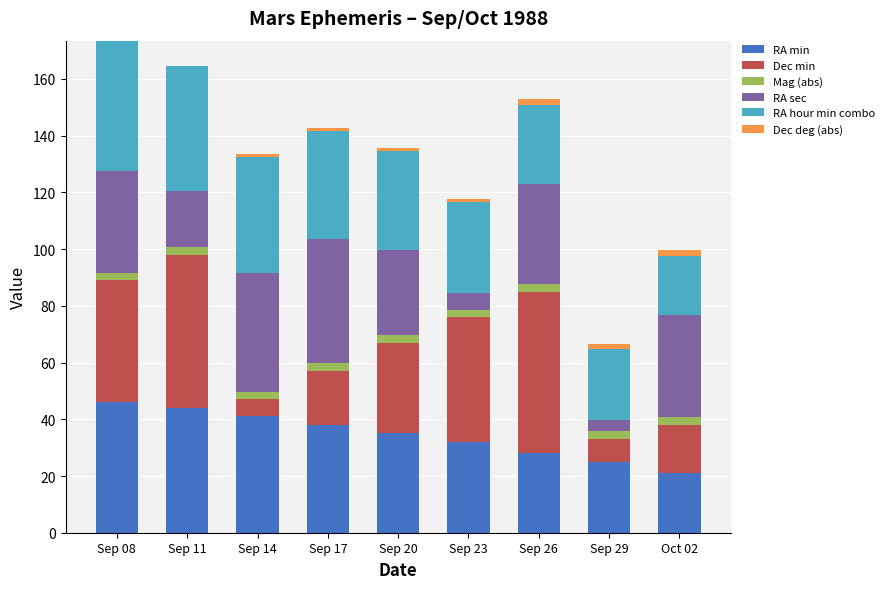

Is it true that RA min equals 32.0 at Sep 23?

True